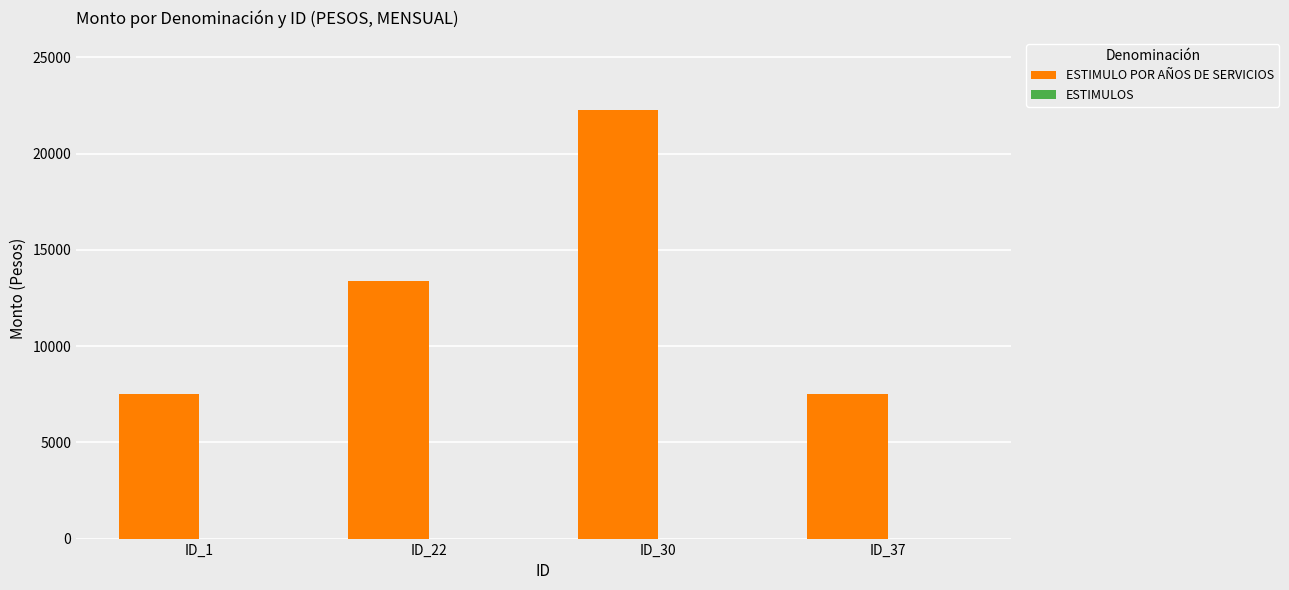

What is the value of the 2nd bar from the left?

13362.6